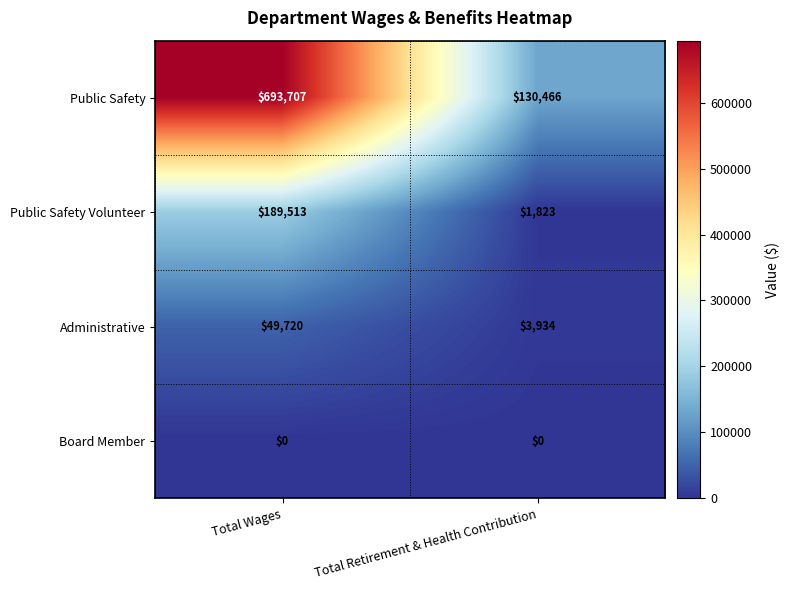

Rank the series at Total Retirement & Health Contribution from highest to lowest value.

Public Safety, Administrative, Public Safety Volunteer, Board Member